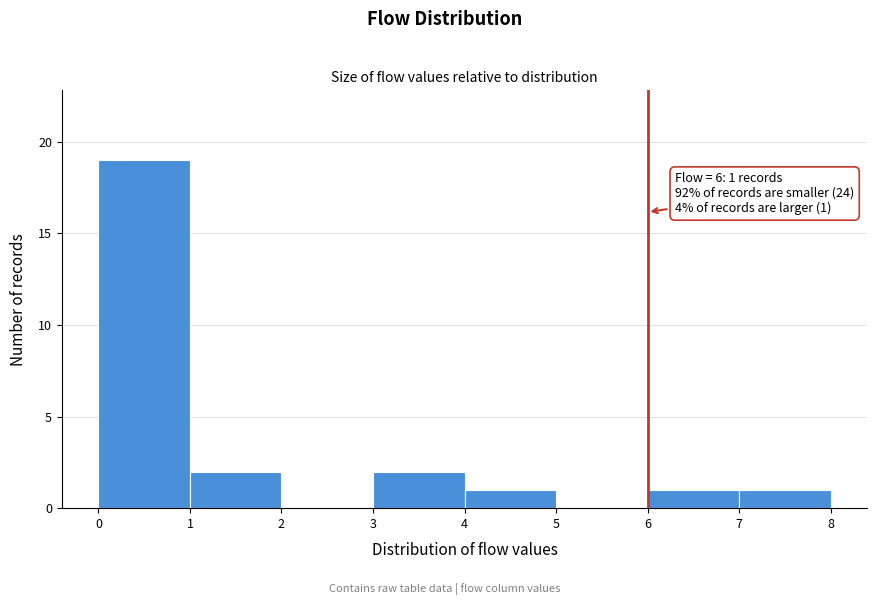

Over which range of the x-axis is the bar tallest?

0 to 1